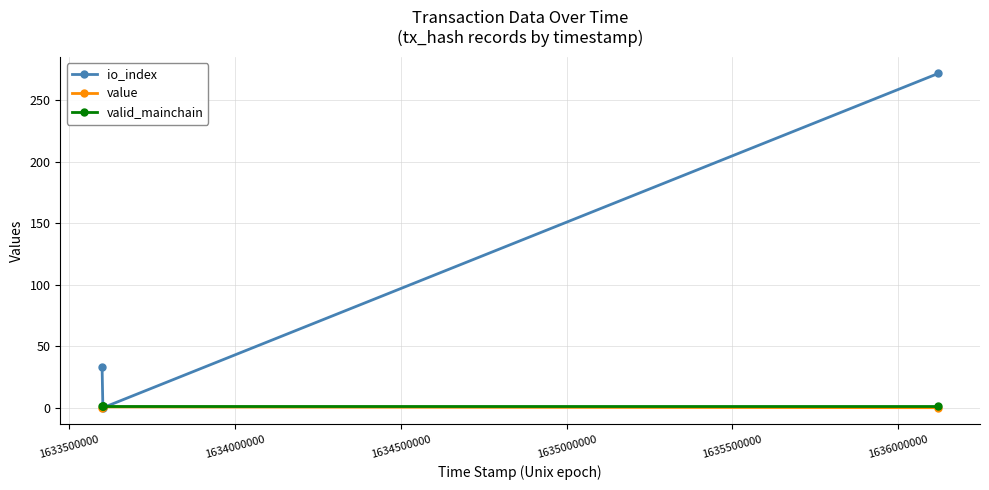

Which series has the widest spread of values?

io_index